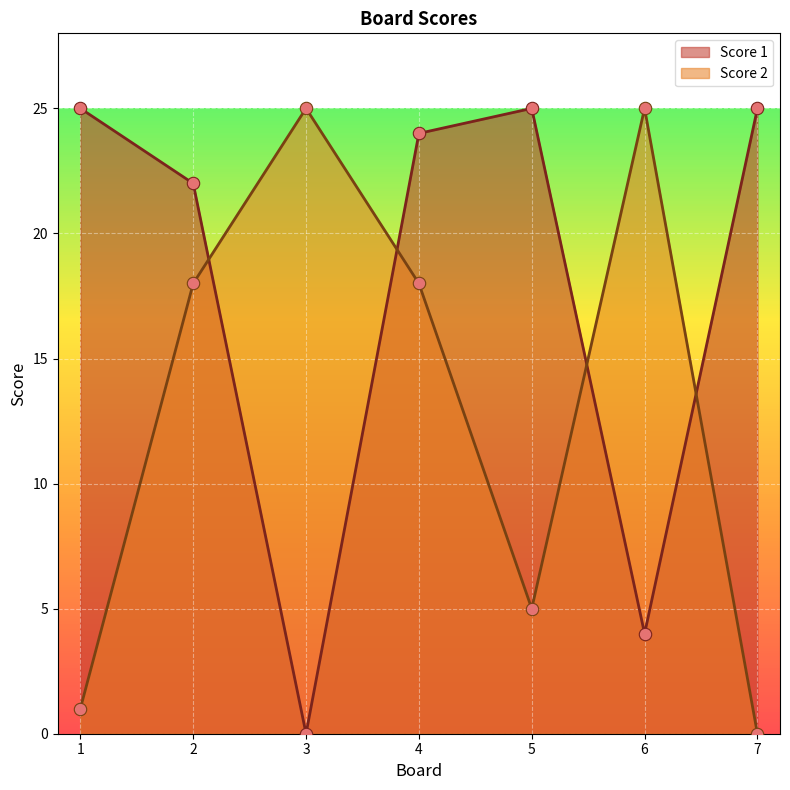

Which series has the largest Y range (max minus min)?

Score 1